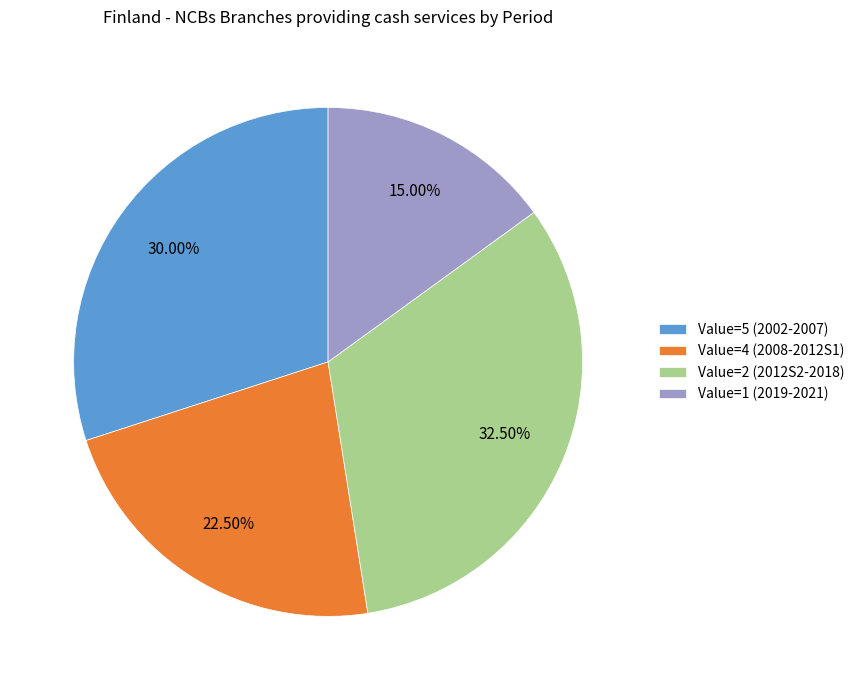

What is the smallest slice in the pie chart?

Value=1 (2019-2021)